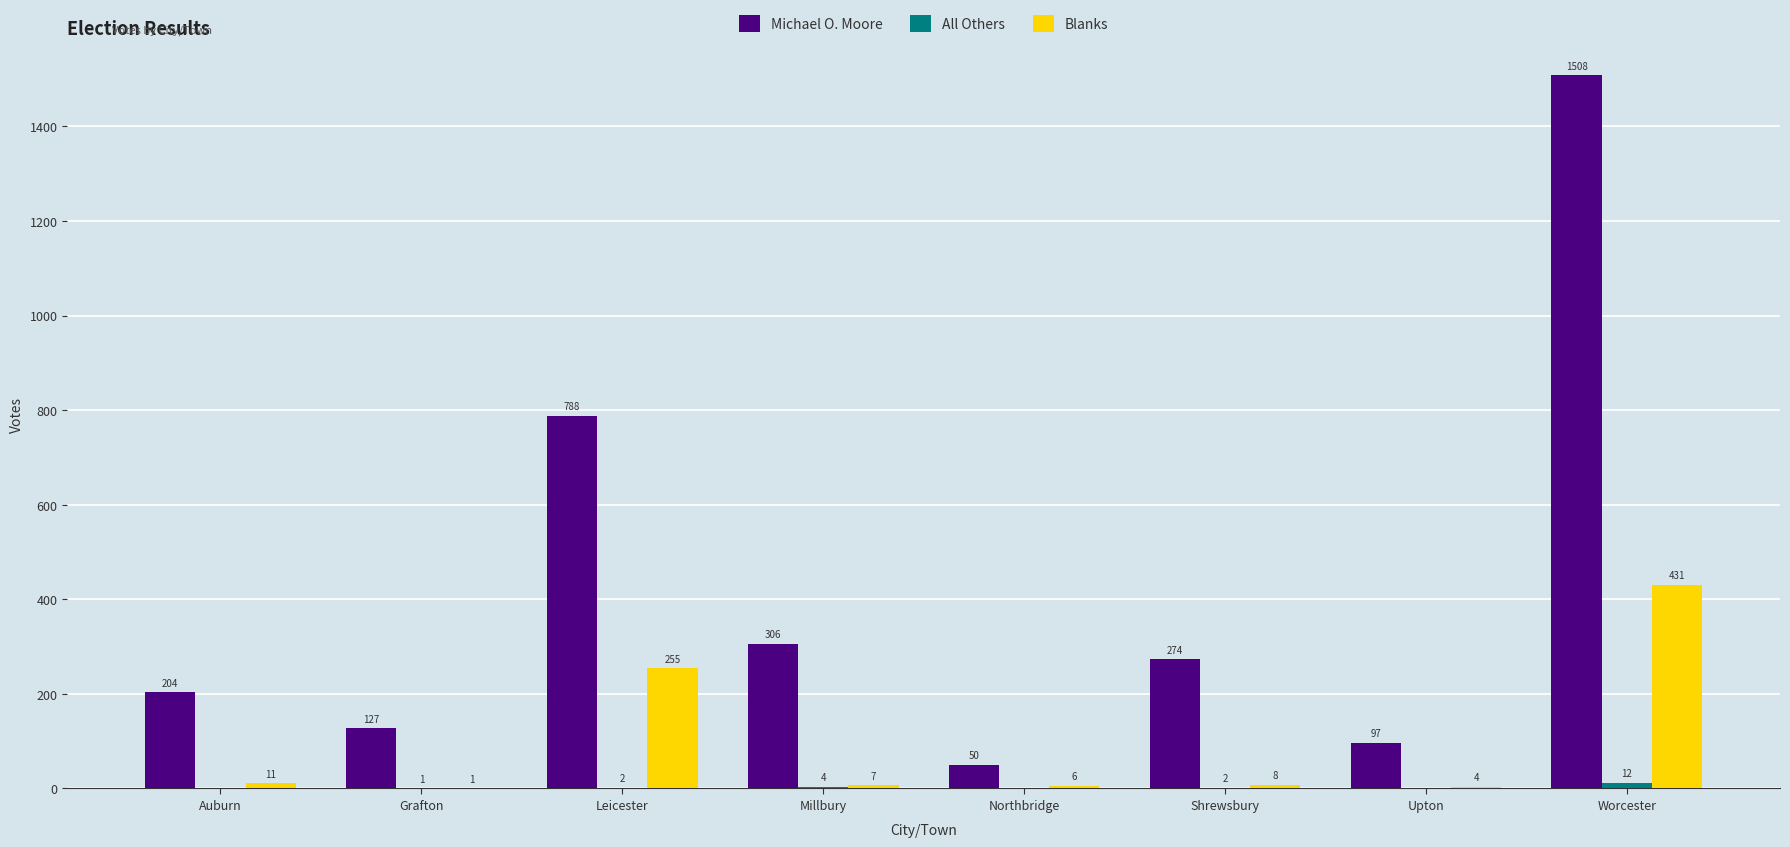

What is the spread (max minus min) of values at Auburn?

204